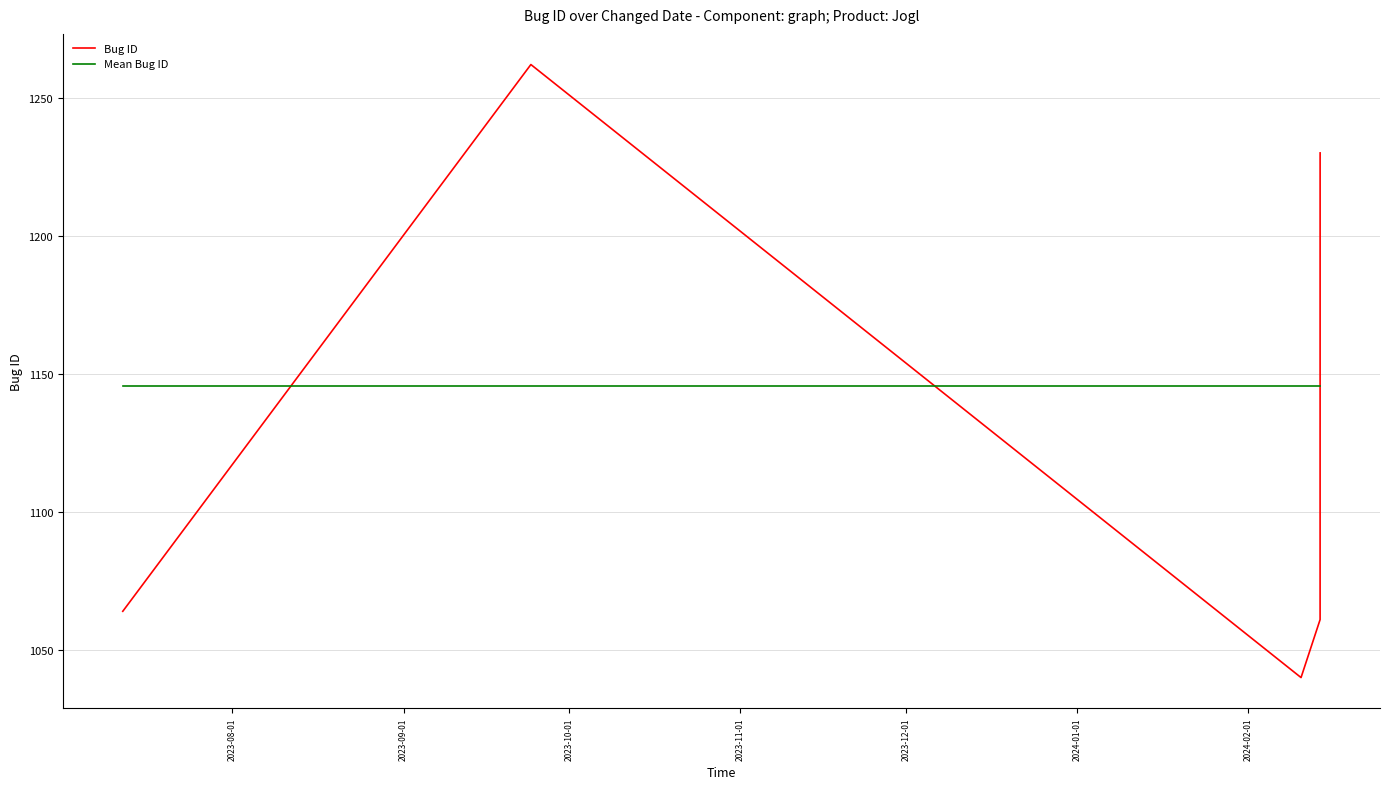

True or false: Mean Bug ID and Bug ID intersect in this chart.

True